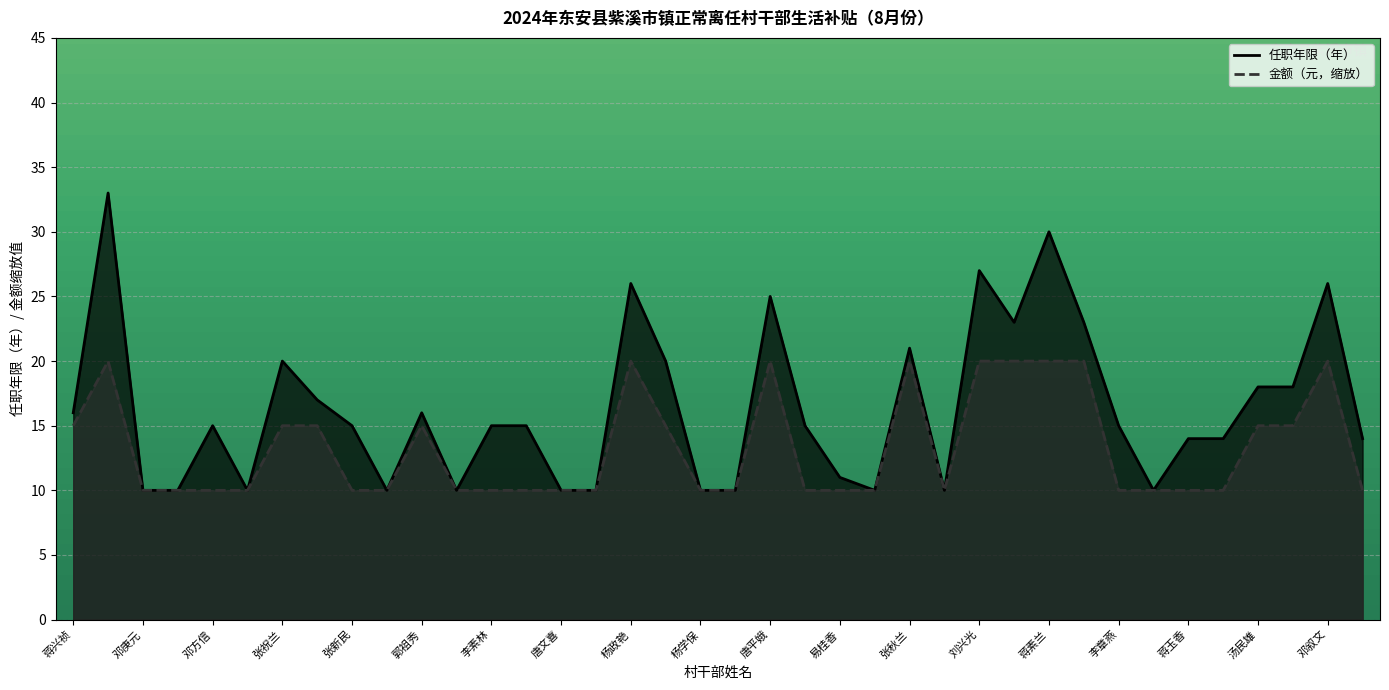

How many distinct data groups are displayed?

2